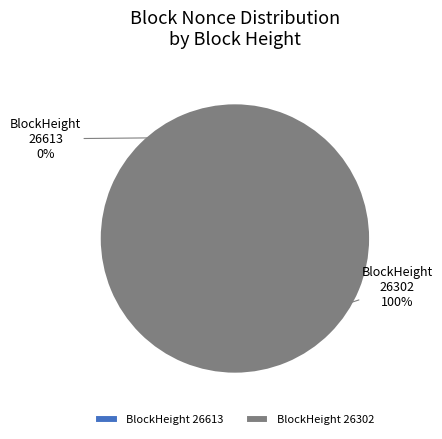

How many segments does this pie chart have?

2